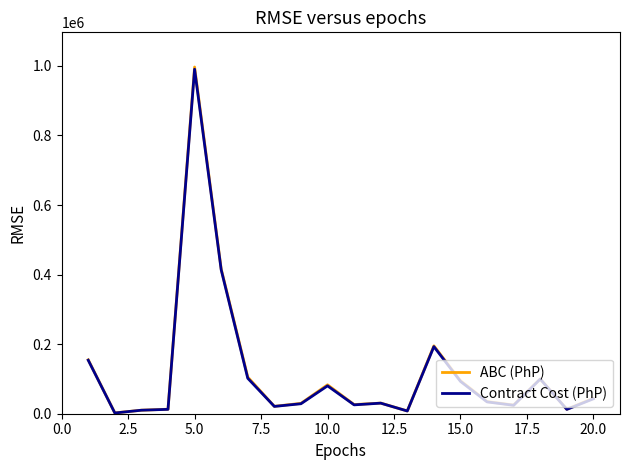

True or false: ABC (PhP) and Contract Cost (PhP) intersect in this chart.

False